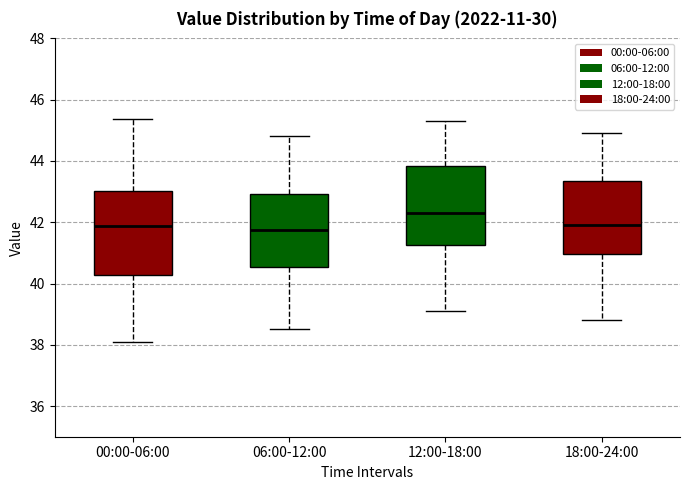

Which box has the highest median line?

12:00-18:00